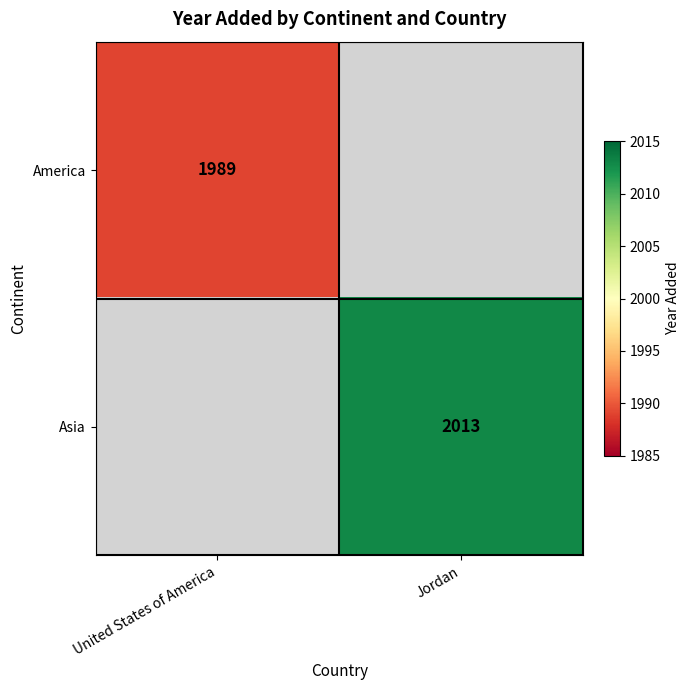

True or false: Asia has a value of 501 at Jordan.

False